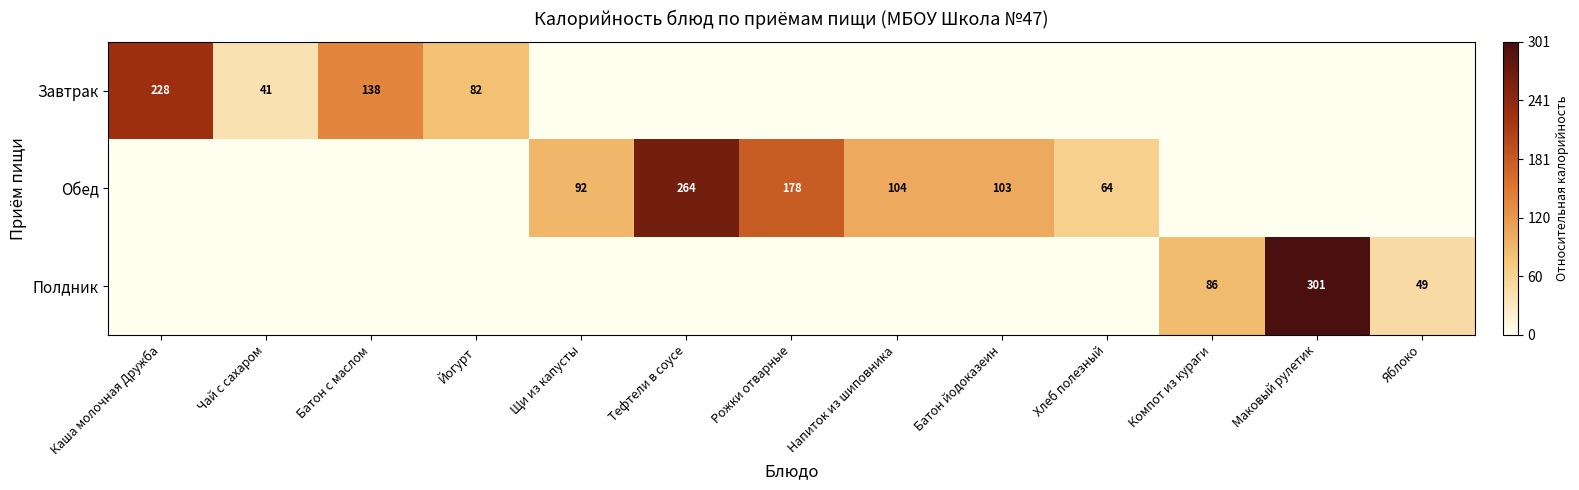

True or false: Обед has a value of 87 at Хлеб полезный.

False